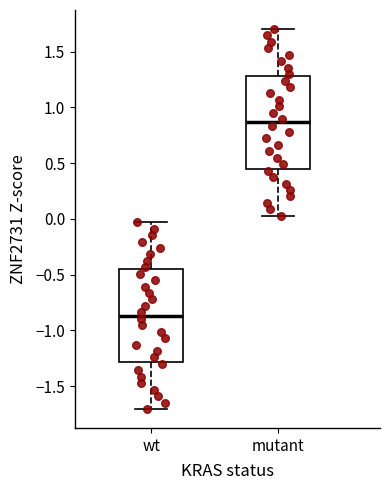

Which box's median line is the highest?

mutant